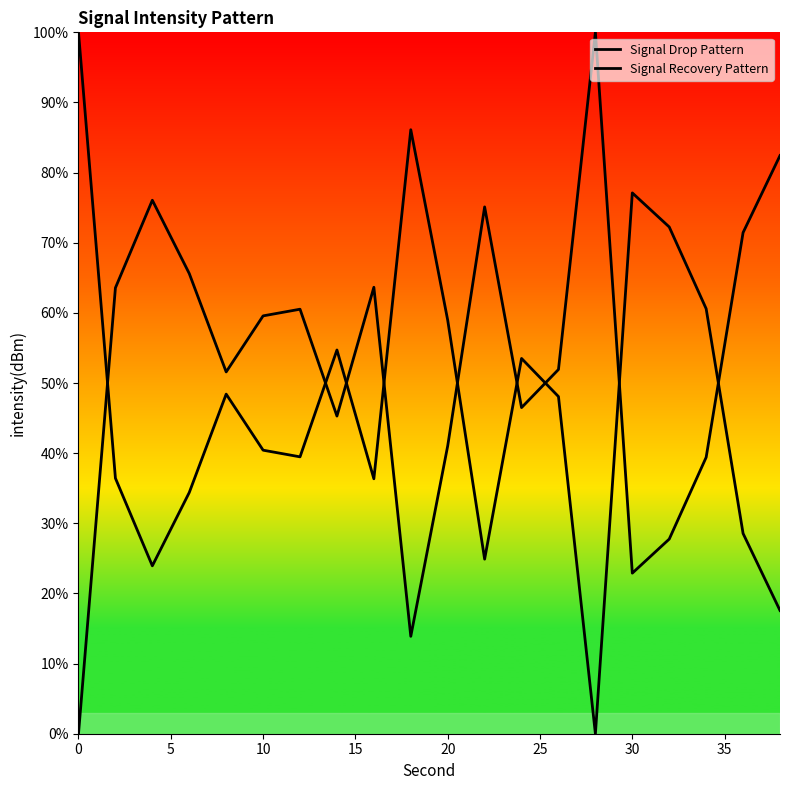

Count the number of data series in this chart.

2